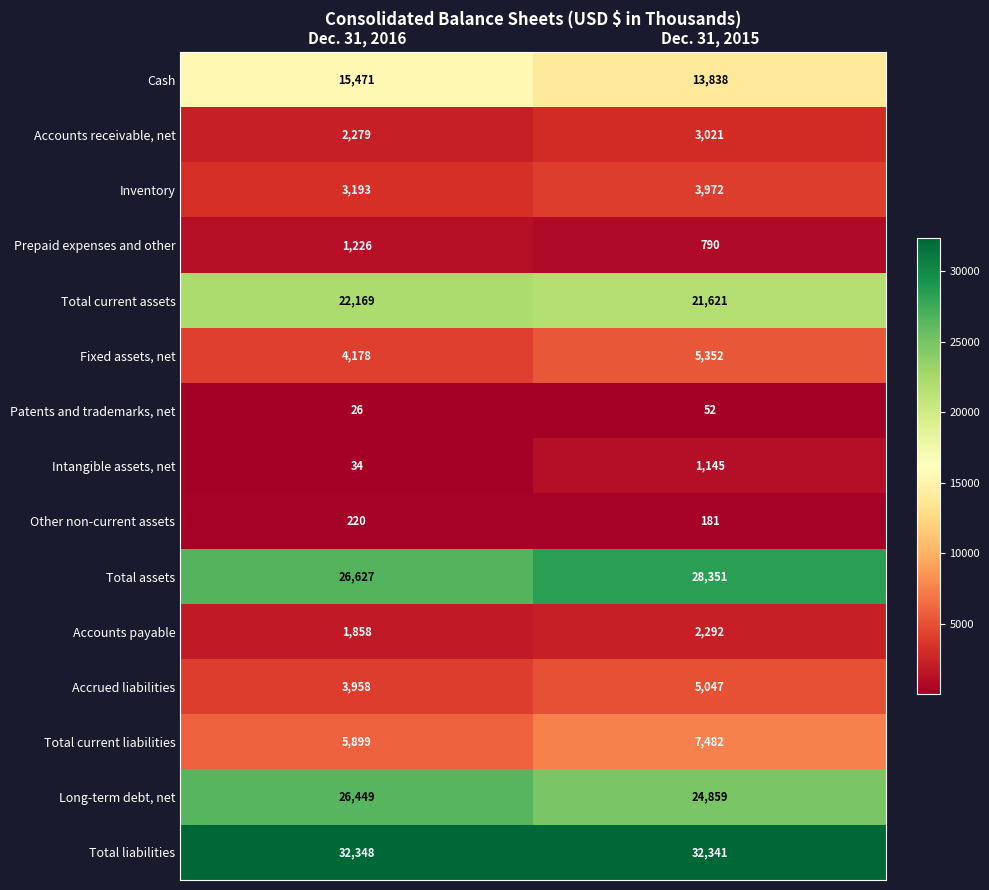

Rank the series by their maximum value, from lowest to highest.

Patents and trademarks, net, Other non-current assets, Intangible assets, net, Prepaid expenses and other, Accounts payable, Accounts receivable, net, Inventory, Accrued liabilities, Fixed assets, net, Total current liabilities, Cash, Total current assets, Long-term debt, net, Total assets, Total liabilities